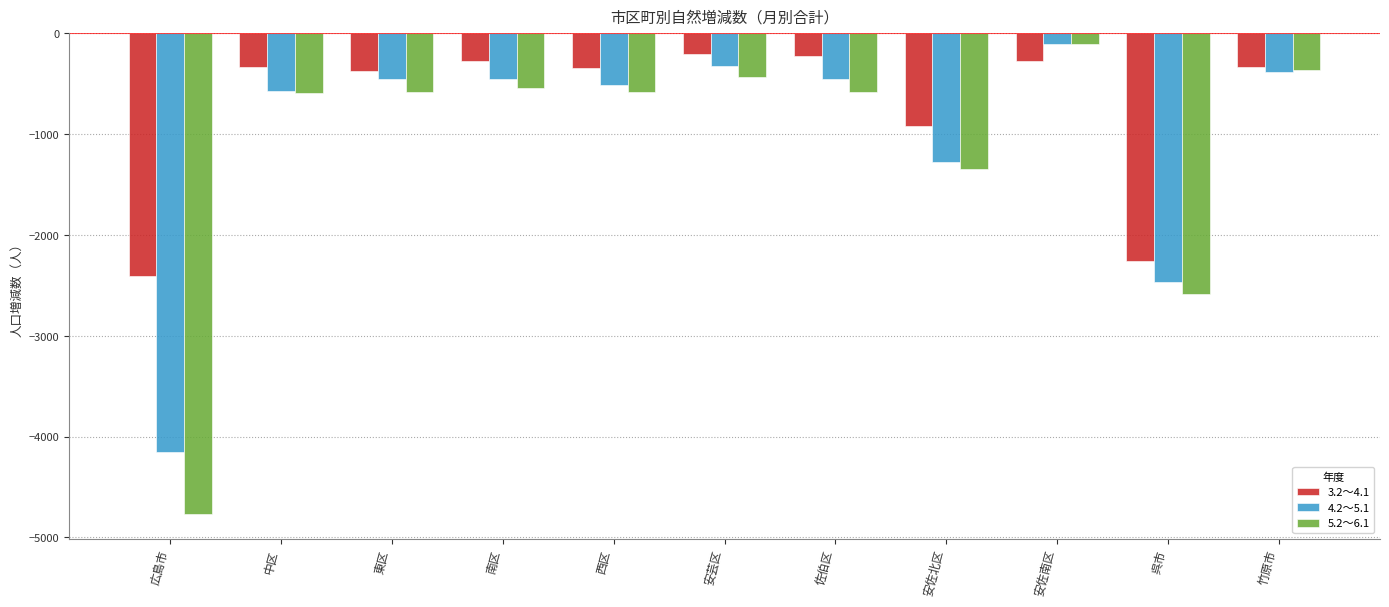

What is the smallest value displayed?

-4773